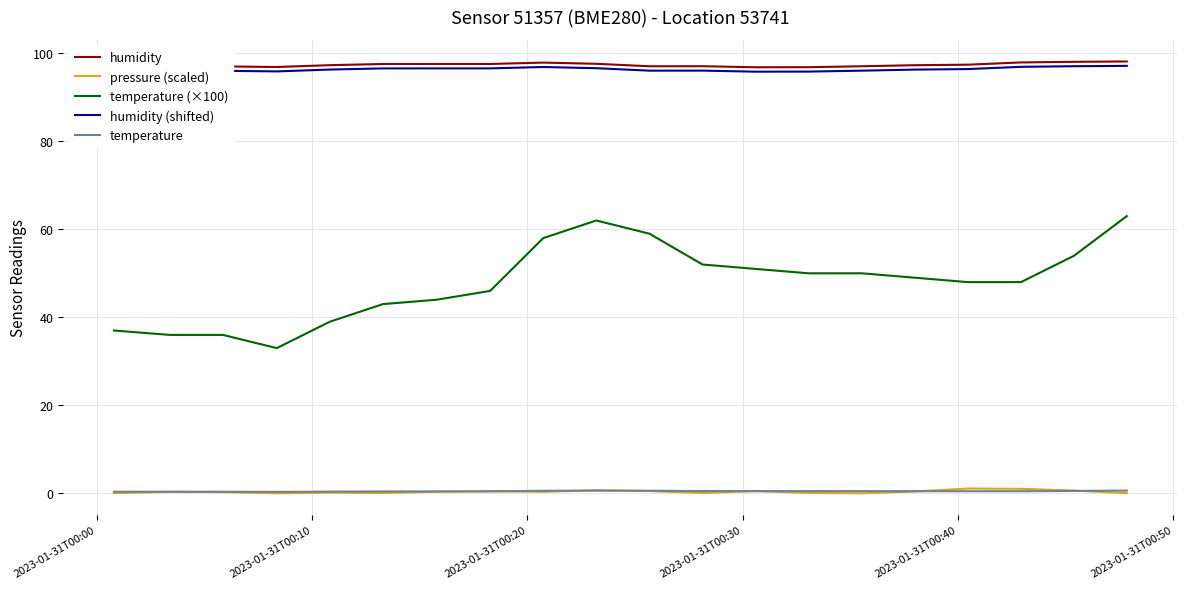

How many interior local valleys does the pressure (scaled) series have?

5